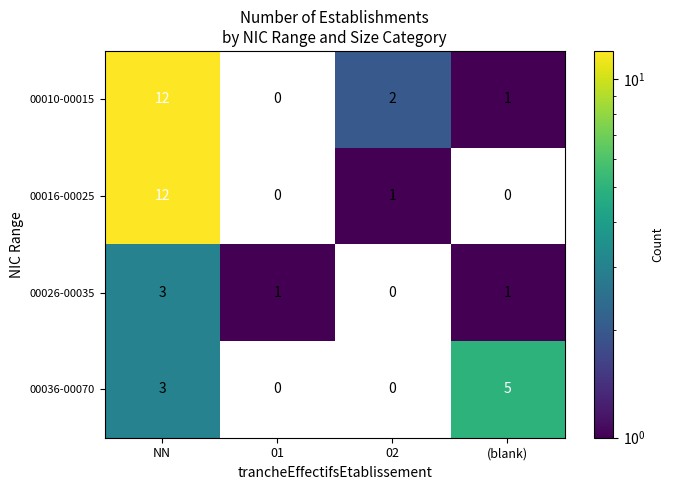

The 00026-00035 series shows 1 at 01. True or false?

True